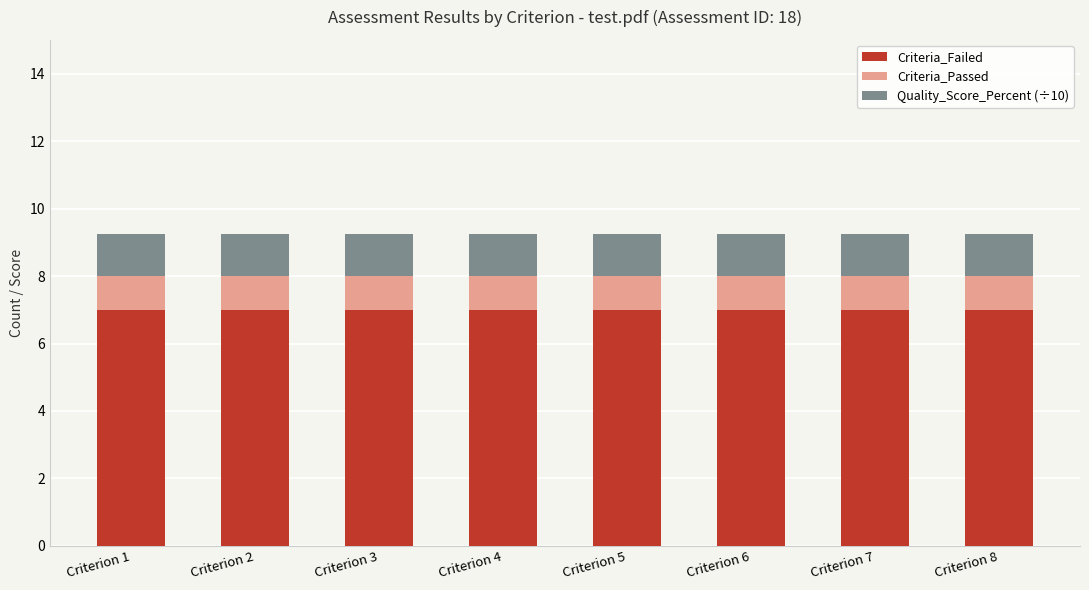

What is the maximum value for Criteria_Failed?

7.0